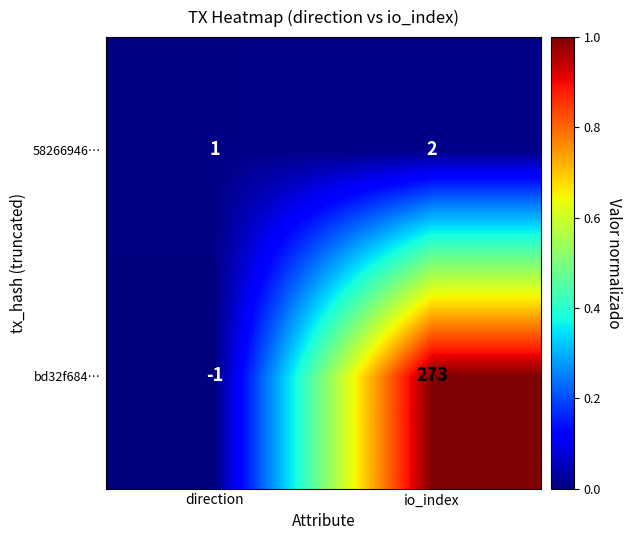

At which category is the sum across all series the highest?

io_index